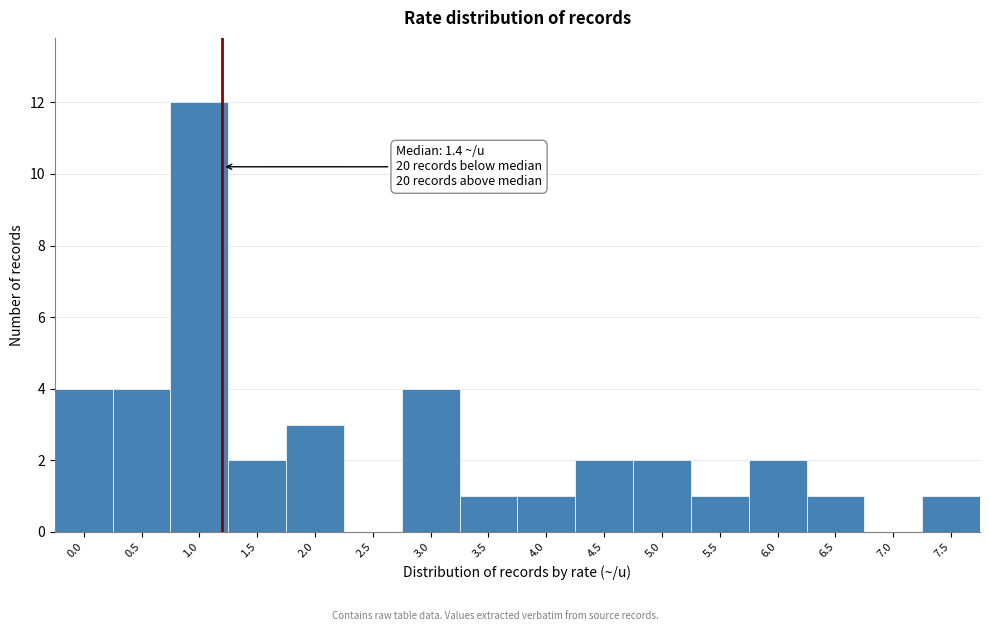

Reading left to right, list all the values displayed in this chart.

0.0=4	0.5=4	1.0=12	1.5=2	2.0=3	2.5=0	3.0=4	3.5=1	4.0=1	4.5=2	5.0=2	5.5=1	6.0=2	6.5=1	7.0=0	7.5=1